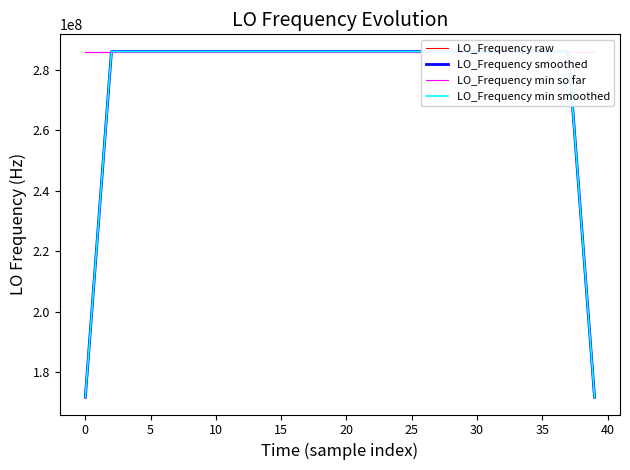

What is the highest value of the LO_Frequency min smoothed series?

286046978.3